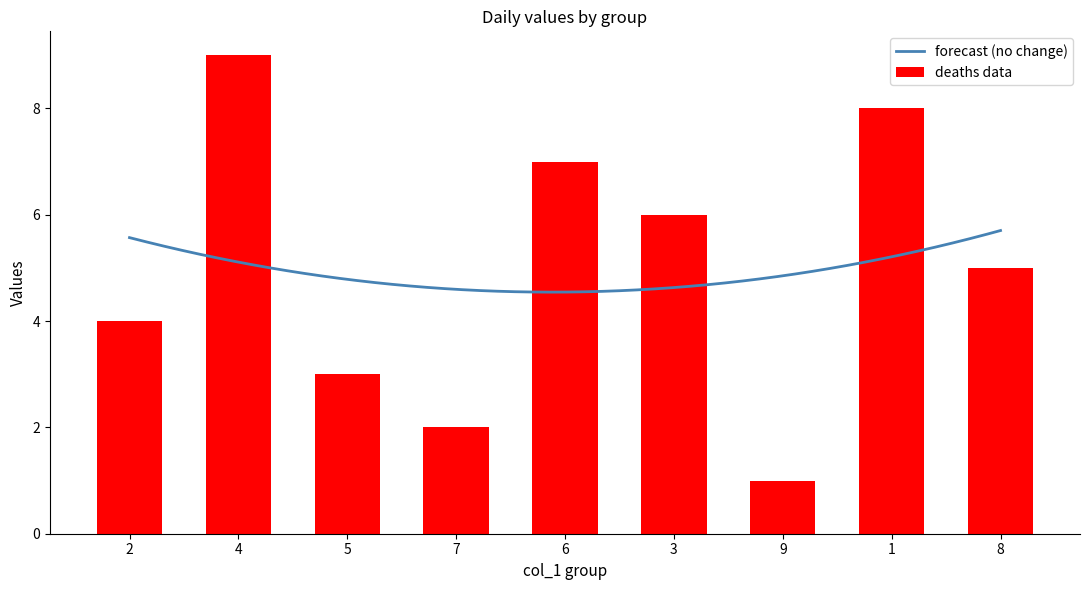

What is the difference between the maximum and minimum values in the deaths data series?

8